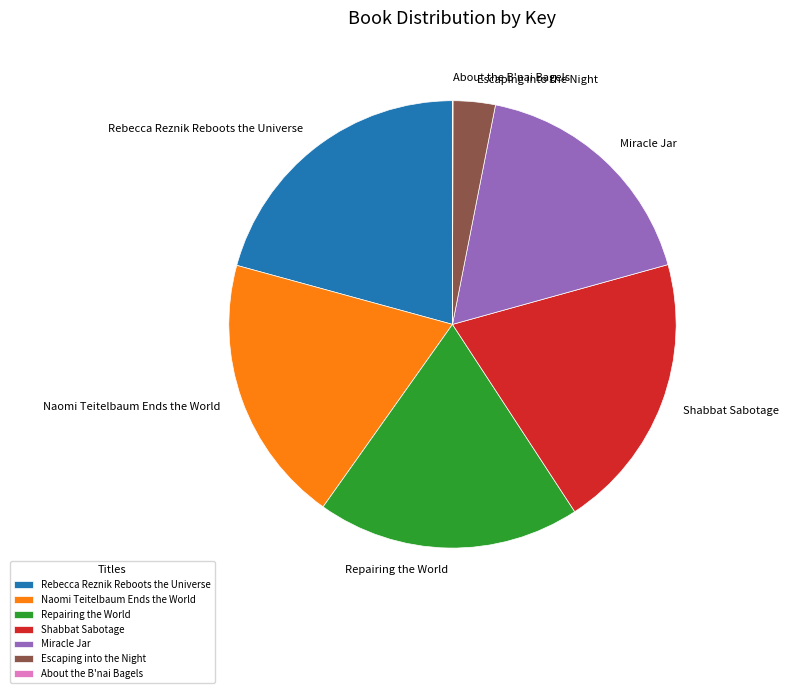

Do Miracle Jar and Repairing the World together represent more than half of the pie?

No